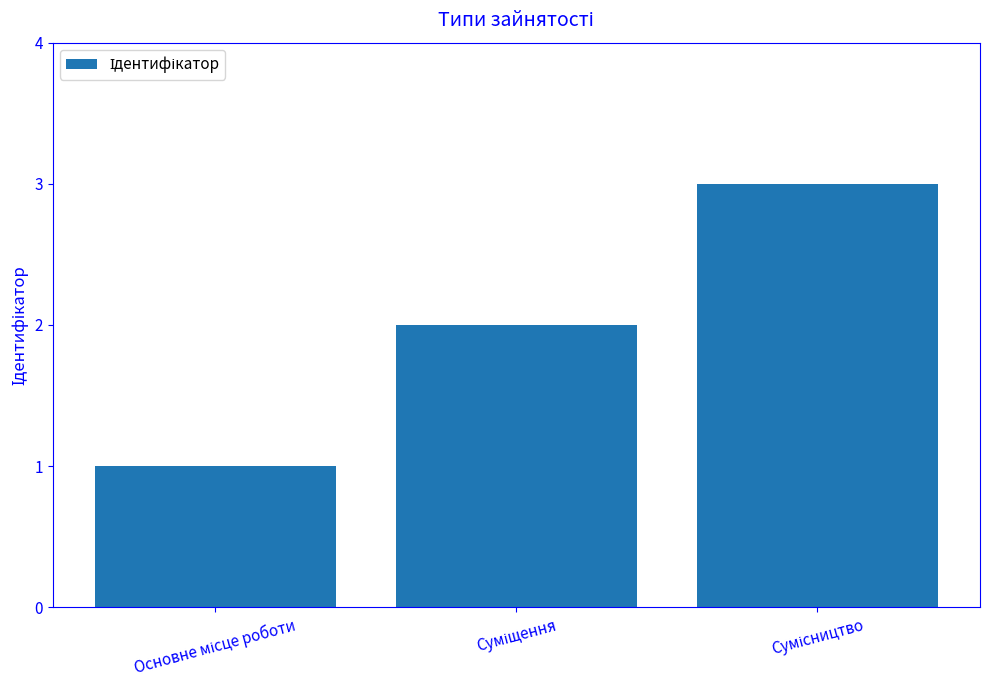

What is the greatest value displayed?

3